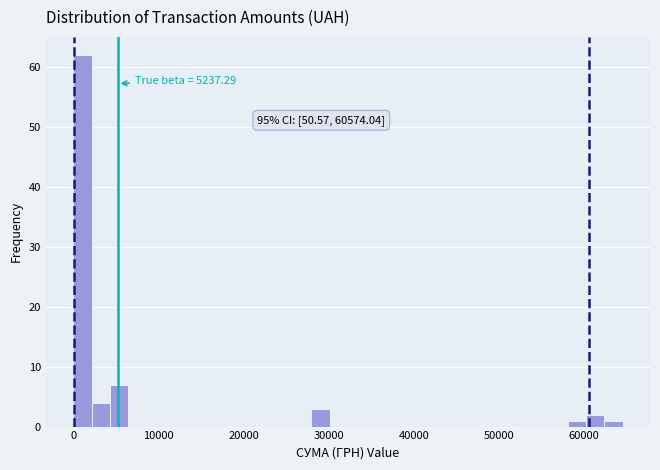

Around what value on the x-axis is the tallest bar? Give the approximate position of its centre, as read against the axis.

1000